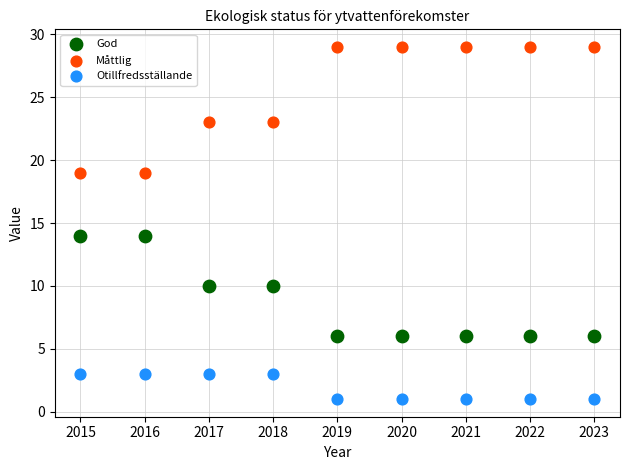

Which series has the widest spread of Y values?

Måttlig